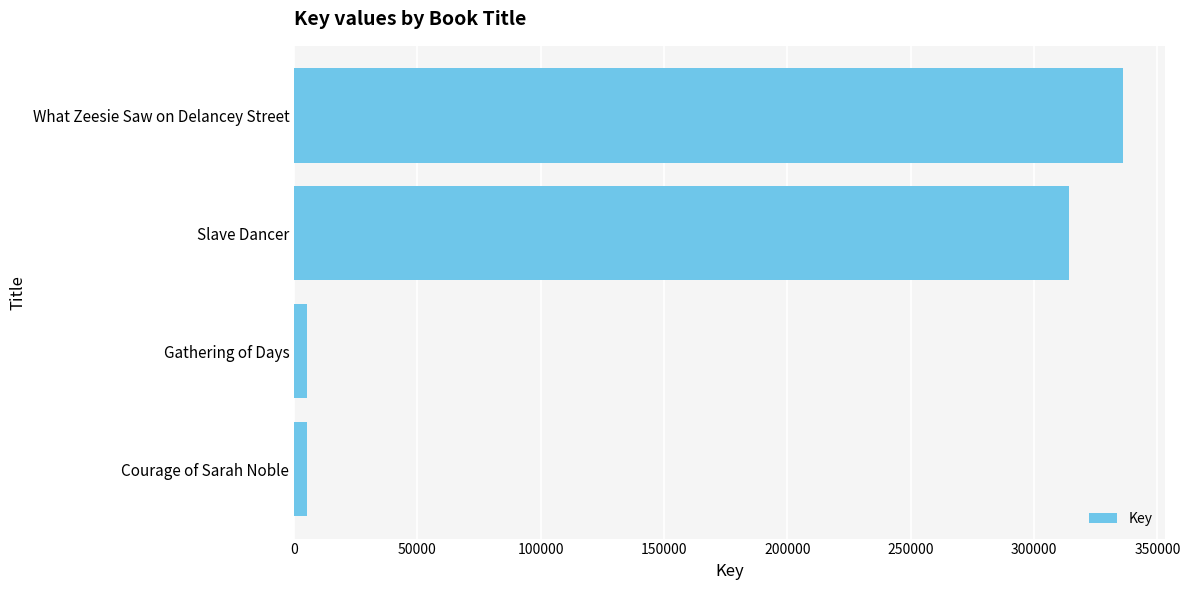

Which has a higher value, Gathering of Days or Slave Dancer?

Slave Dancer